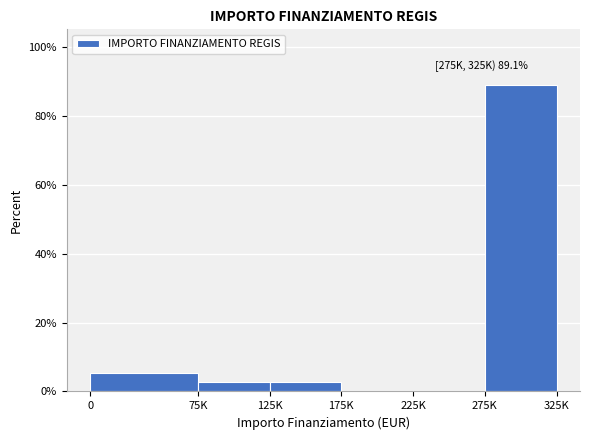

Reading left to right, what are all the values shown in this chart?

0=5.4	75K=2.7	125K=2.7	175K=0.0	225K=0.0	275K=89.1